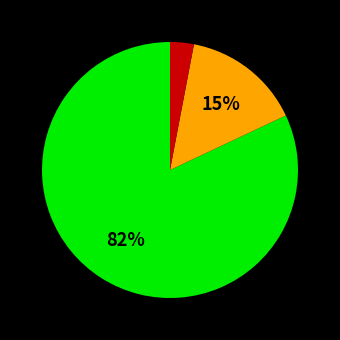

To the nearest percent, what is the average slice percentage?

33%